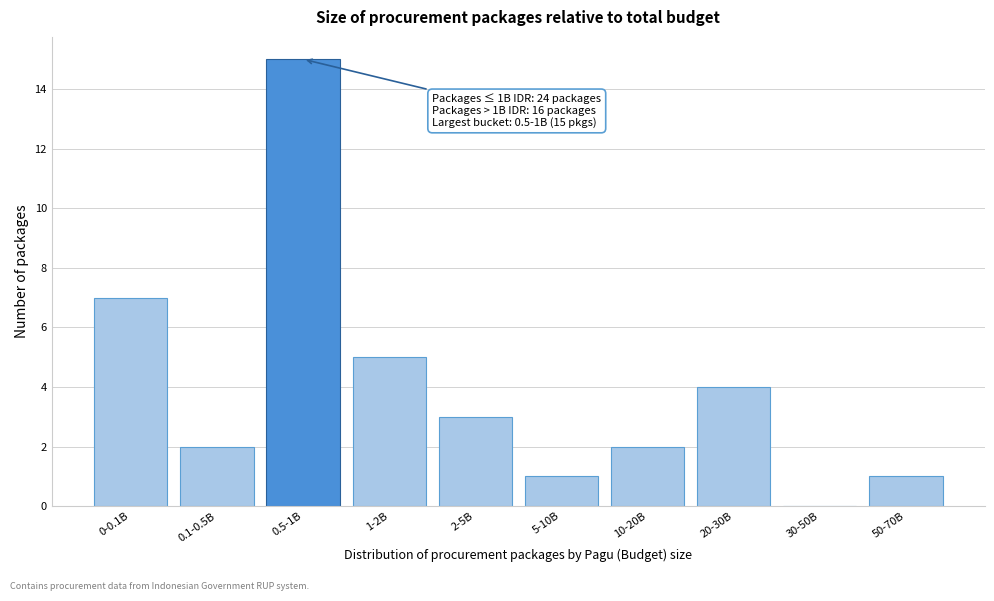

Reading left to right, extract all data points from this chart.

0-0.1B=7	0.1-0.5B=2	0.5-1B=15	1-2B=5	2-5B=3	5-10B=1	10-20B=2	20-30B=4	30-50B=0	50-70B=1